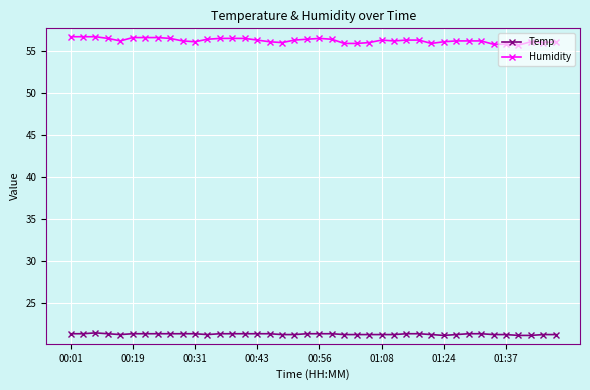

True or false: Temp and Humidity intersect in this chart.

False